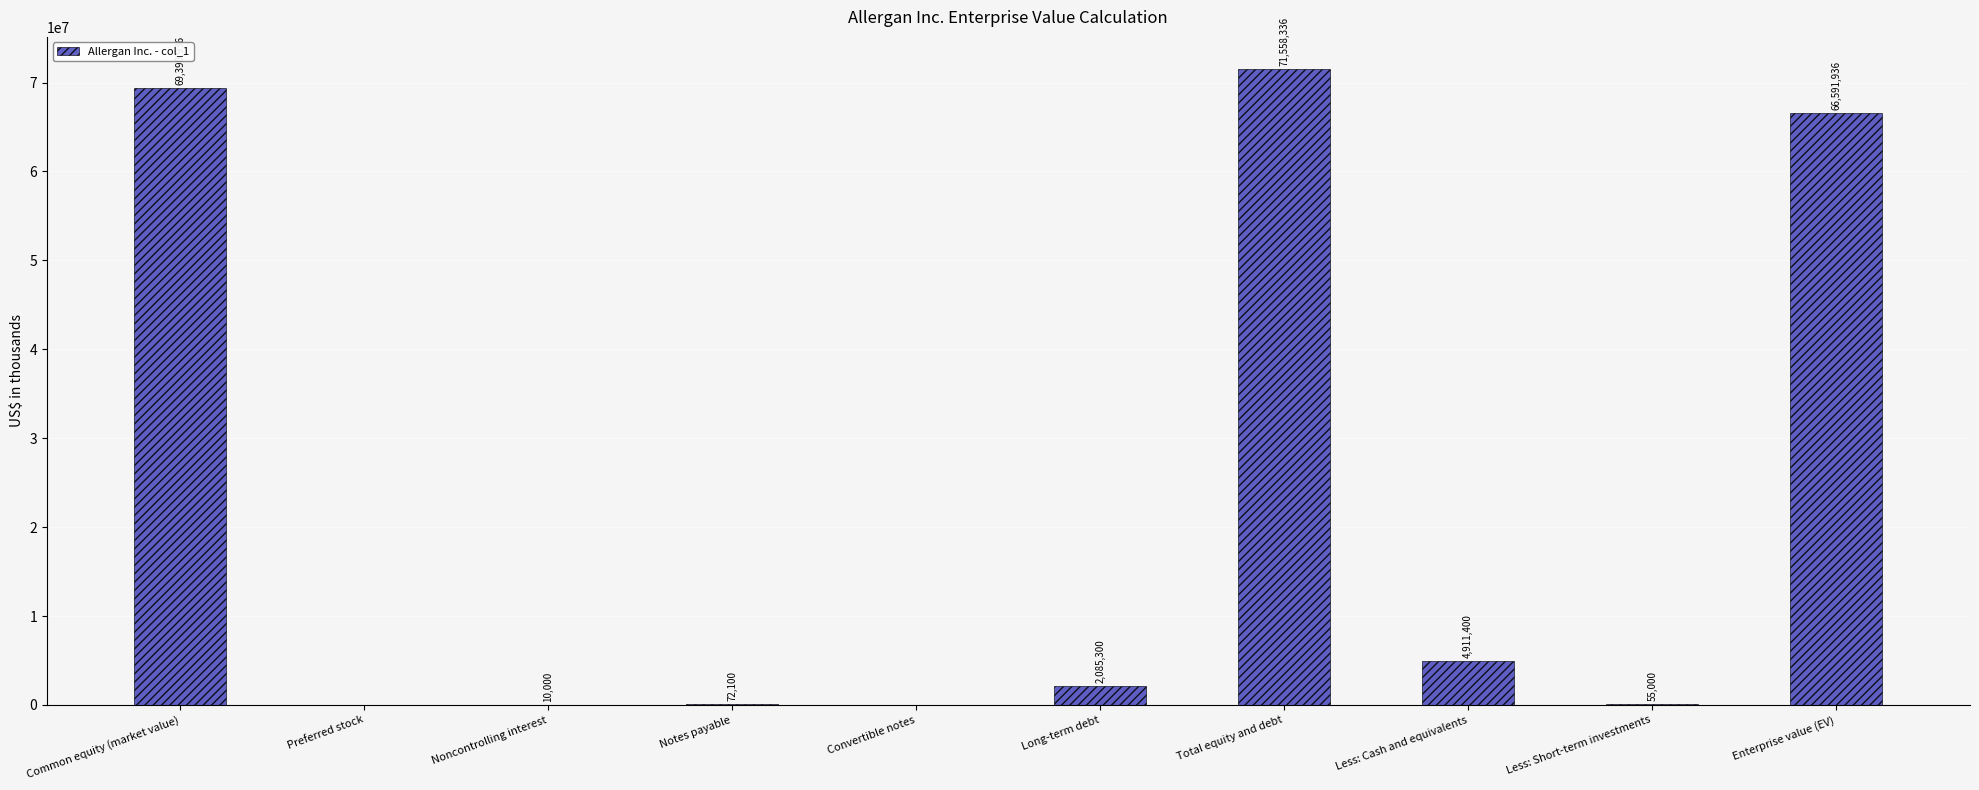

How many categories are shown in the chart?

10